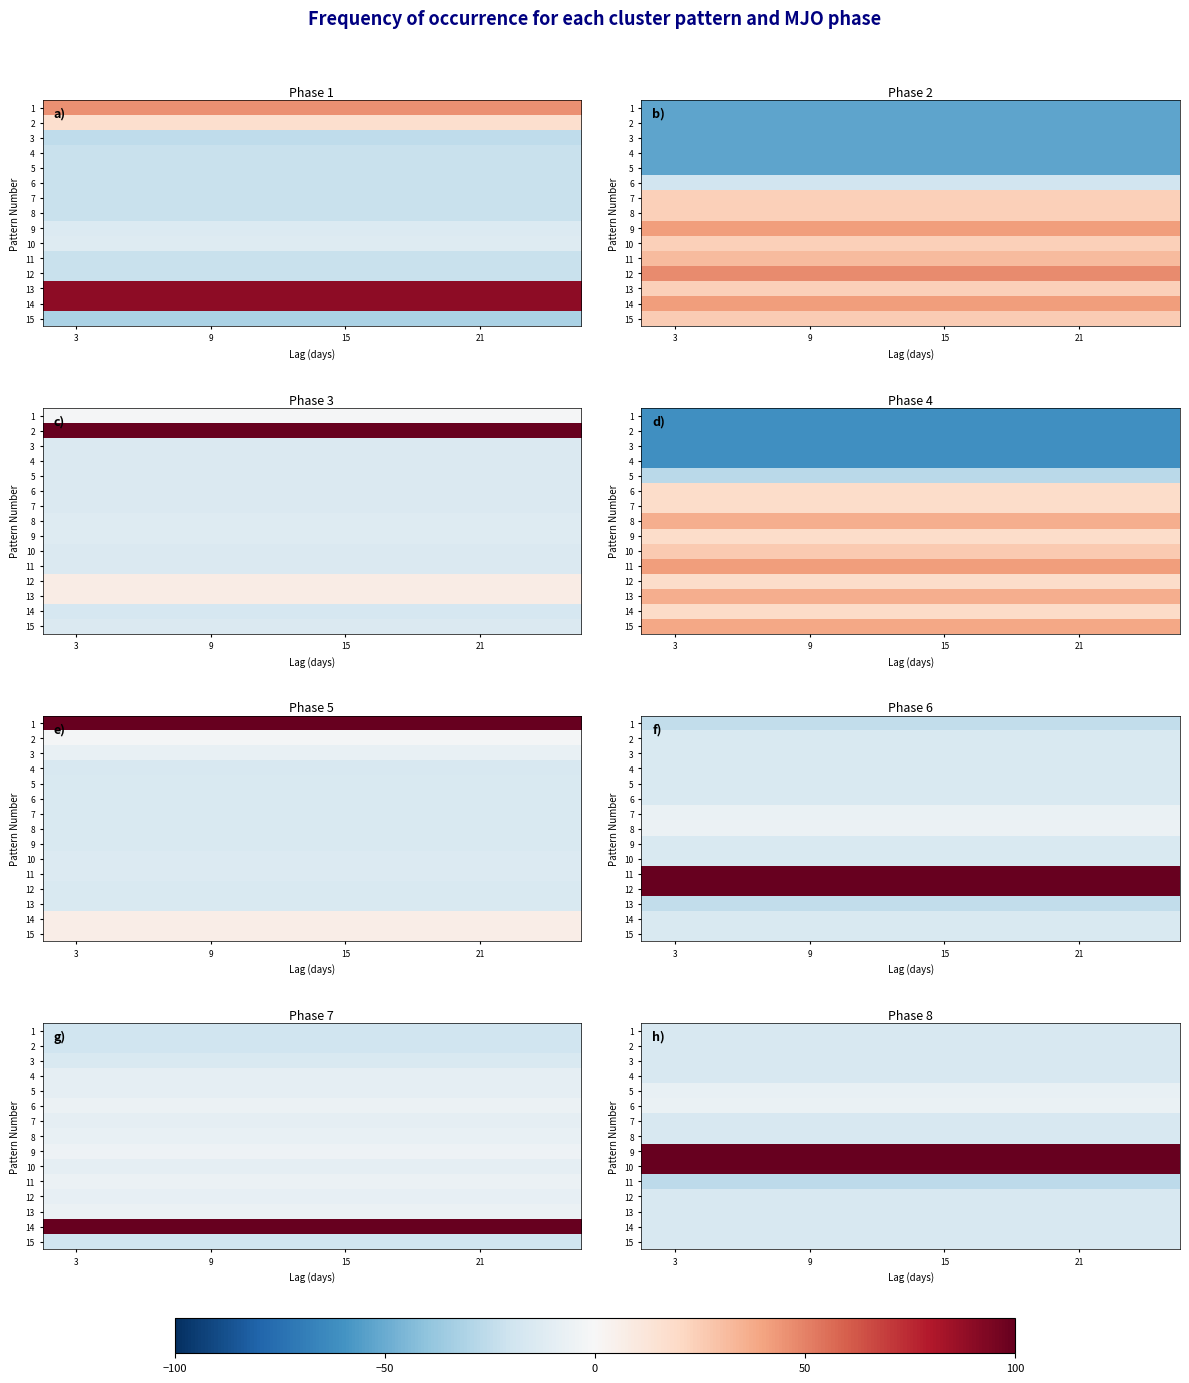

What is the approximate value of 7 at 9?

-16.4